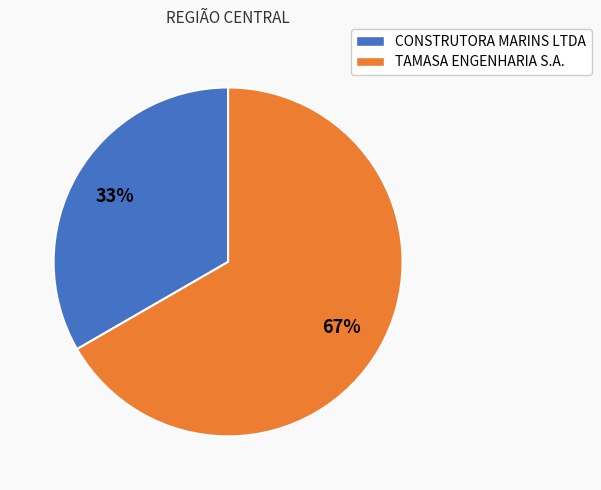

To the nearest percent, what is the combined percentage of CONSTRUTORA MARINS LTDA and TAMASA ENGENHARIA S.A.?

100%